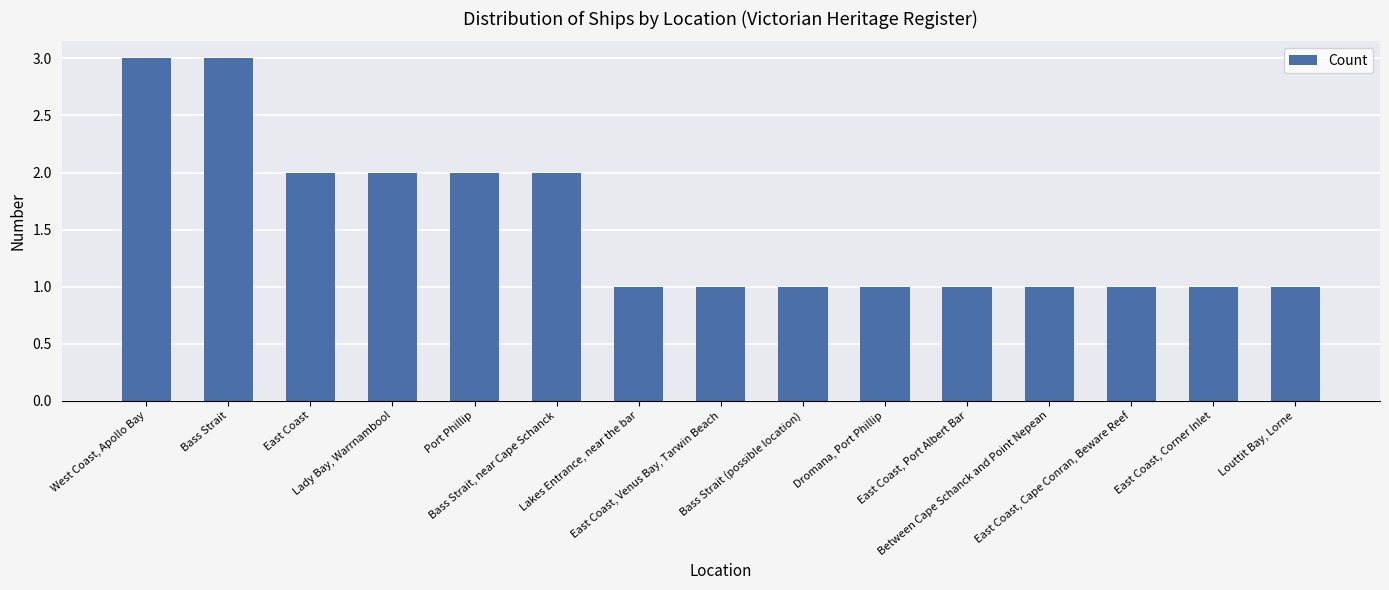

Which has a higher value, East Coast, Port Albert Bar or Port Phillip?

Port Phillip